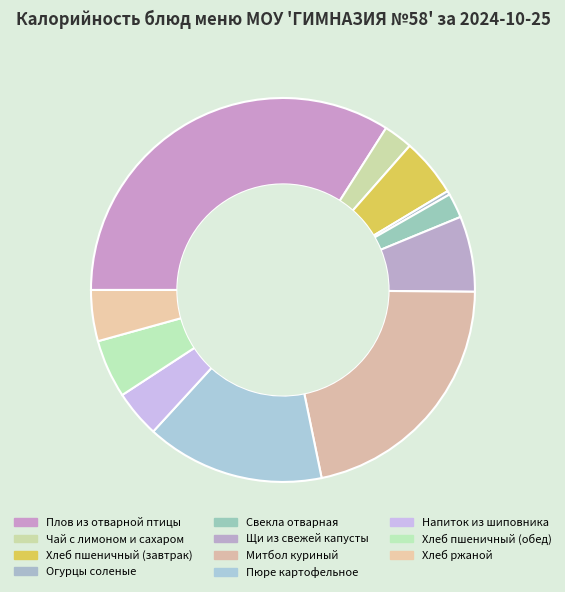

How many slices are in this pie chart?

11